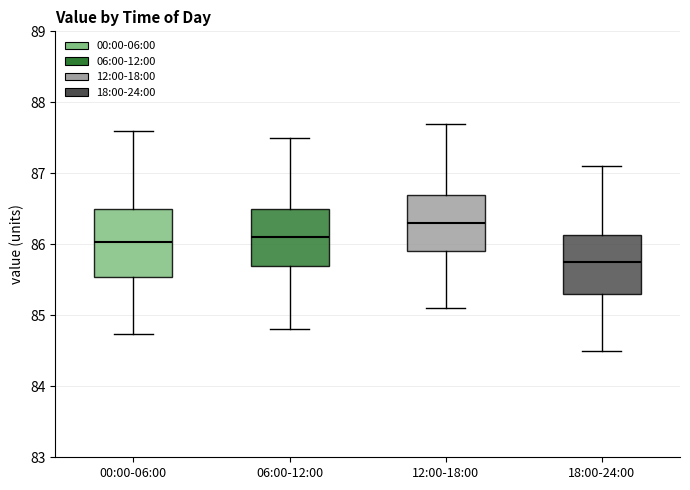

Where does the upper whisker of the box for 06:00-12:00 end on the y-axis? The values are not printed on the chart, so give them approximately, as read against the axis.

87.5